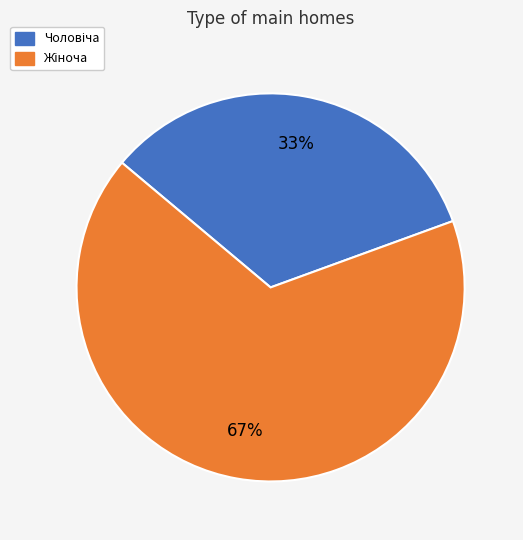

Is there a majority slice in this chart?

Yes